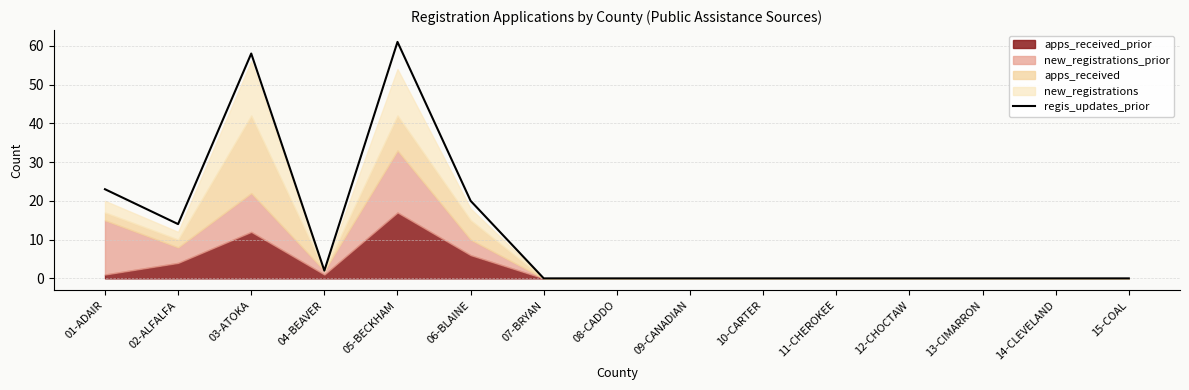

Reading right to left, what are all the values shown in this chart?

15-COAL=0	14-CLEVELAND=0	13-CIMARRON=0	12-CHOCTAW=0	11-CHEROKEE=0	10-CARTER=0	09-CANADIAN=0	08-CADDO=0	07-BRYAN=0	06-BLAINE=20	05-BECKHAM=61	04-BEAVER=2	03-ATOKA=58	02-ALFALFA=14	01-ADAIR=23